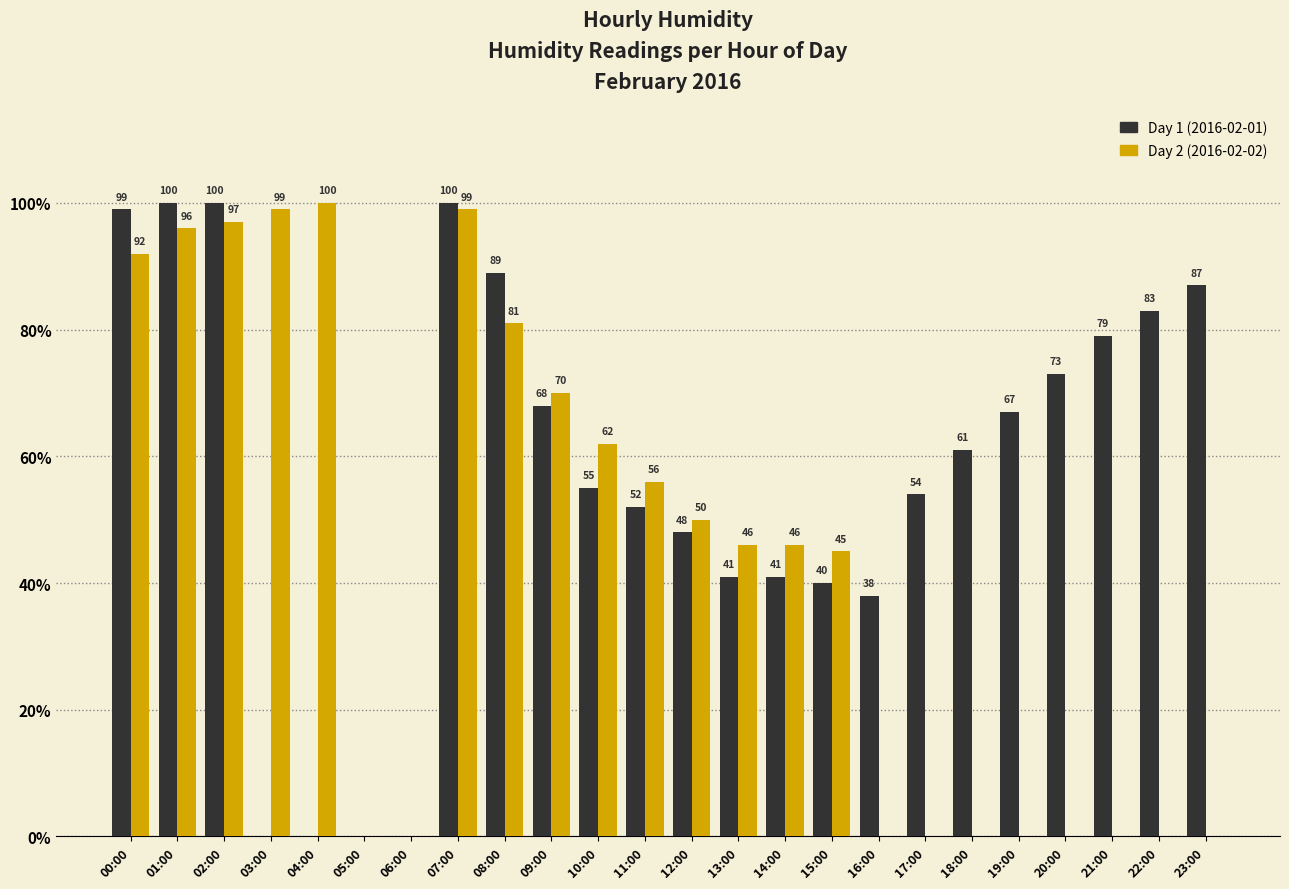

What is the spread (max minus min) of values at 07:00?

1